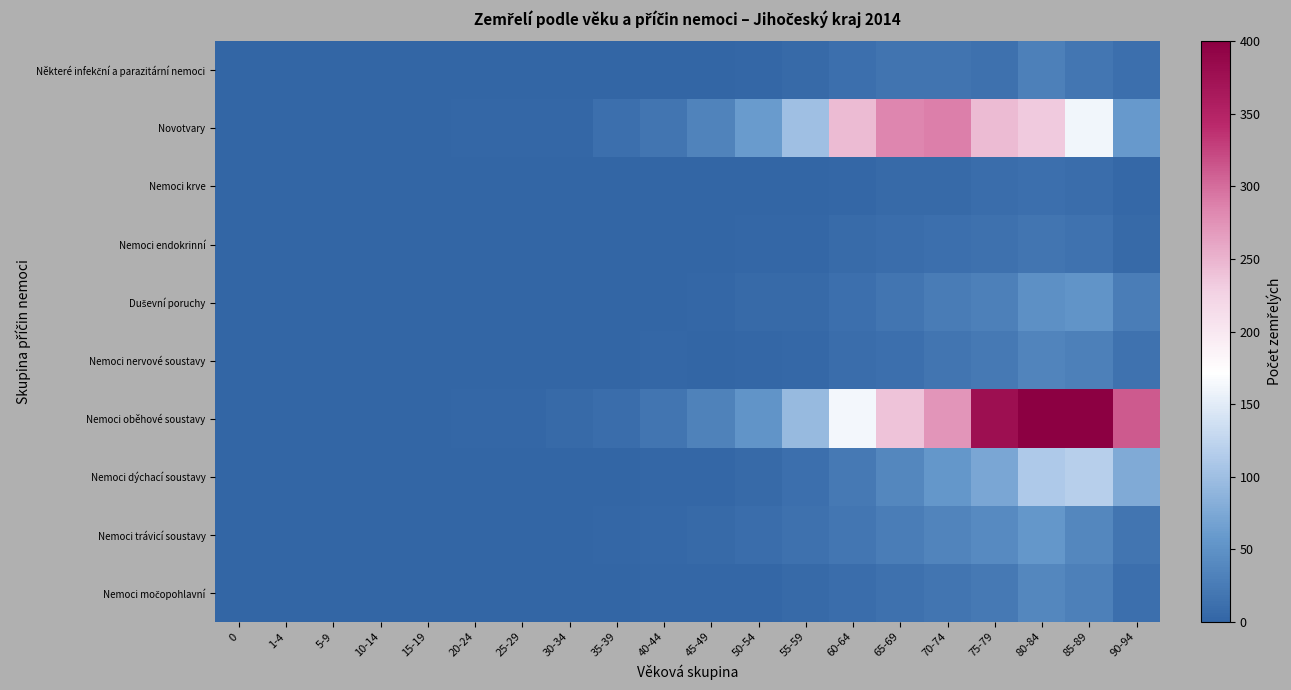

What is the difference between the highest and lowest values at 90-94?

308